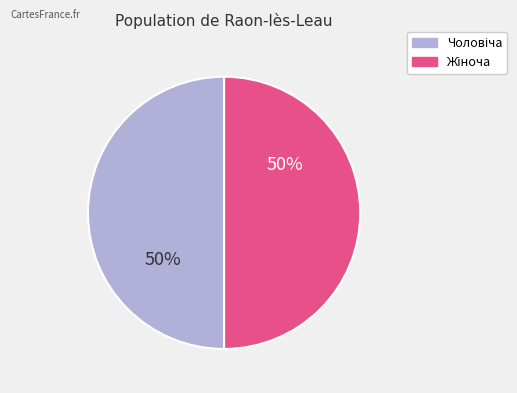

To the nearest percent, what is the average slice percentage?

50%